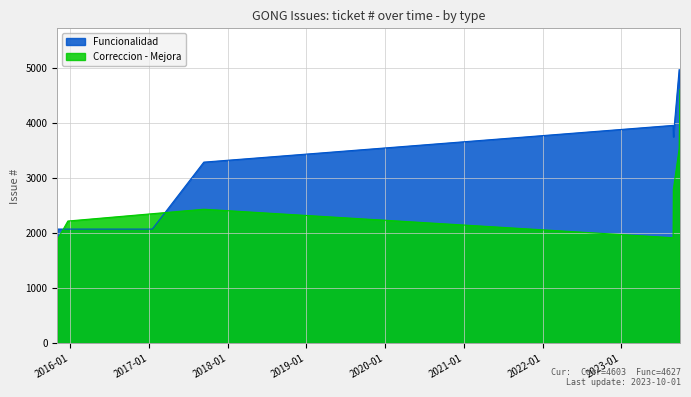

How many lines are shown in the chart?

2